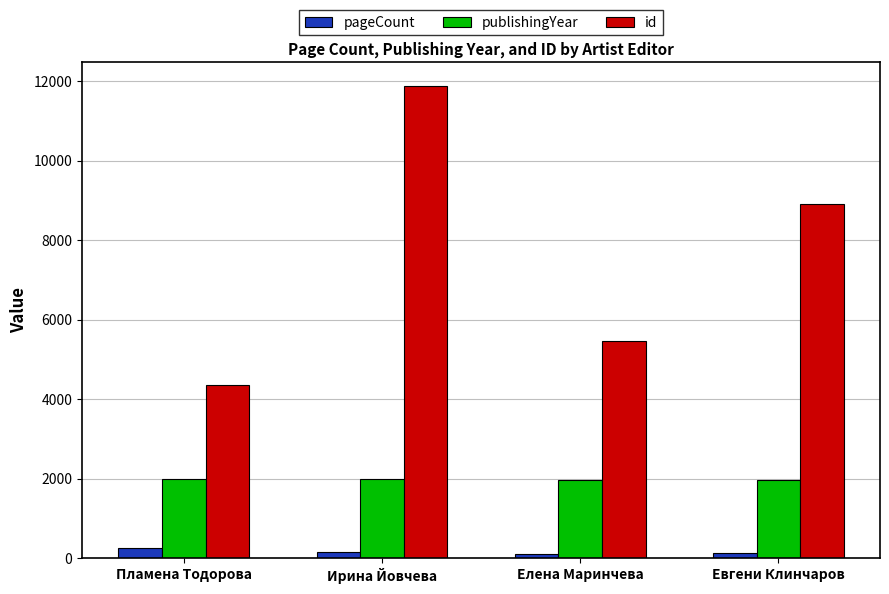

At how many categories does at least one series exceed 8532?

2